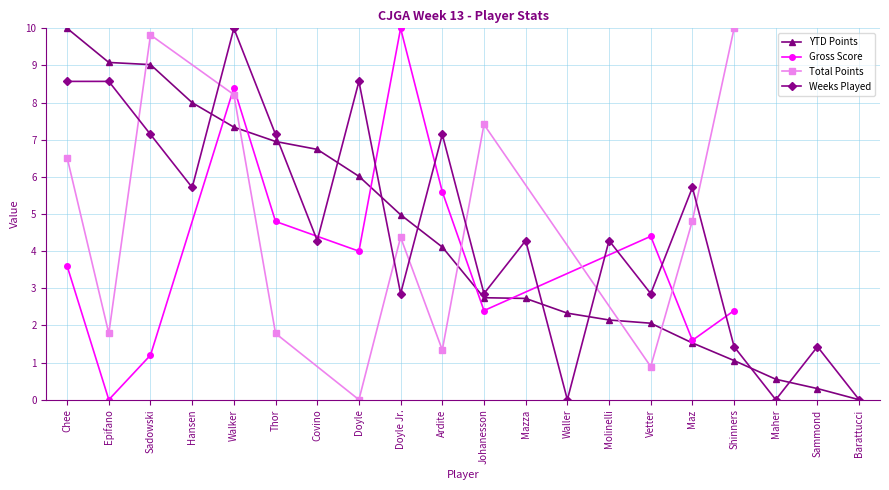

Does the chart have visible grid lines?

Yes